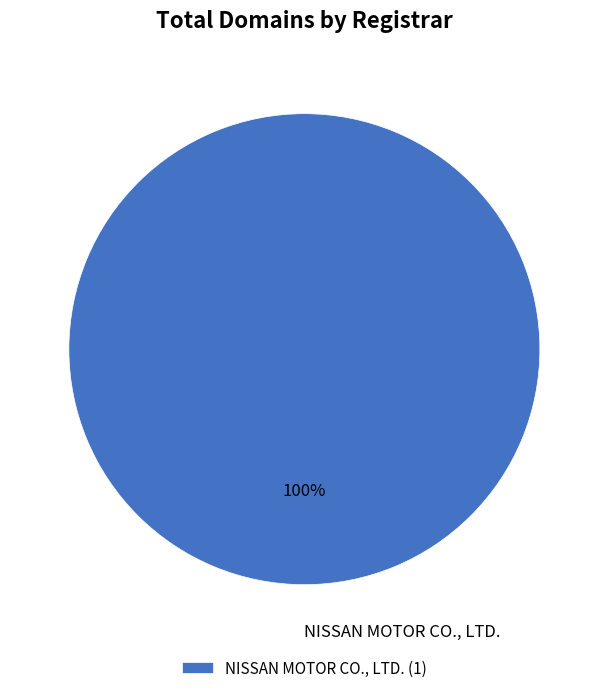

True or false: NISSAN MOTOR CO., LTD. accounts for 100% of the total.

True